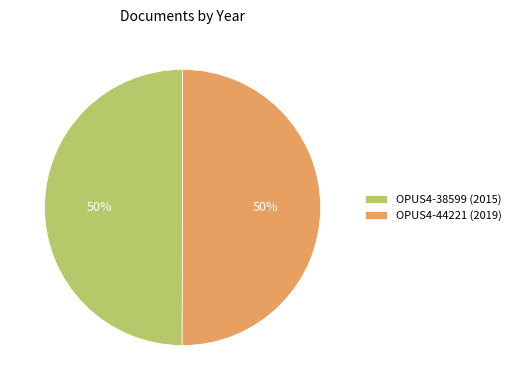

Count the number of slices in the pie.

2